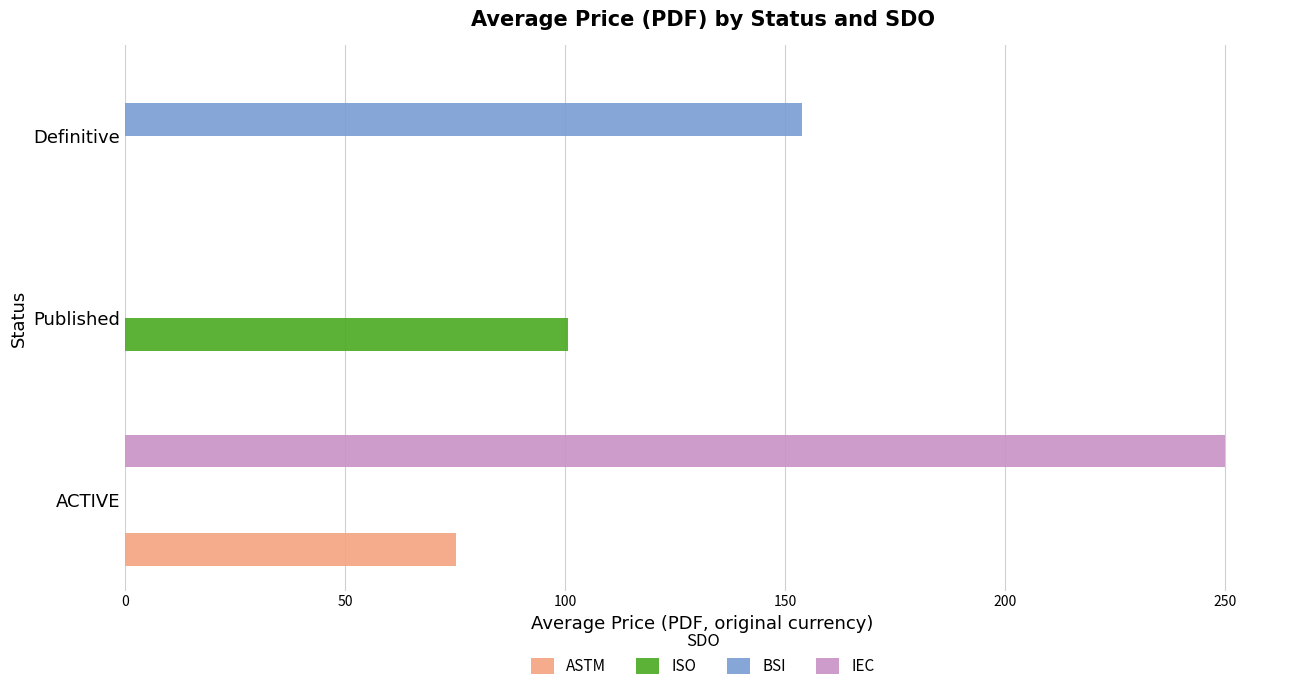

Which series changed the most between ACTIVE and Definitive?

IEC